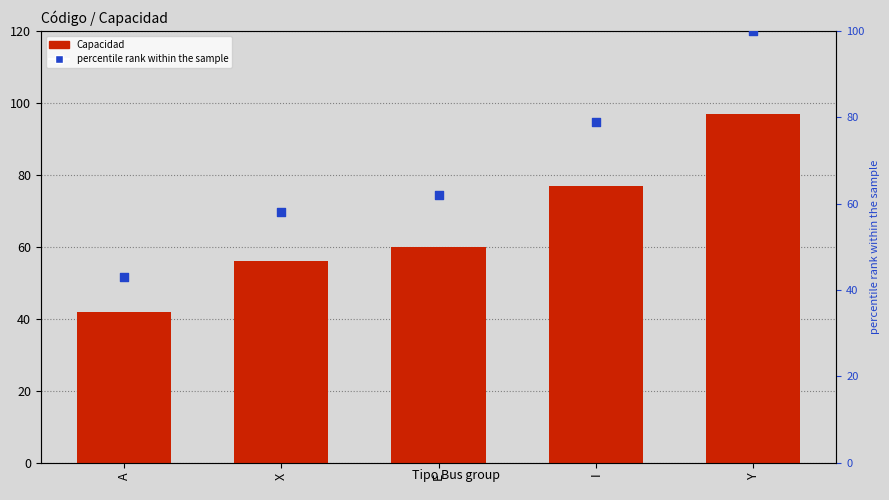

Is the value of Capacidad at I greater than the value of percentile rank within the sample at A?

Yes